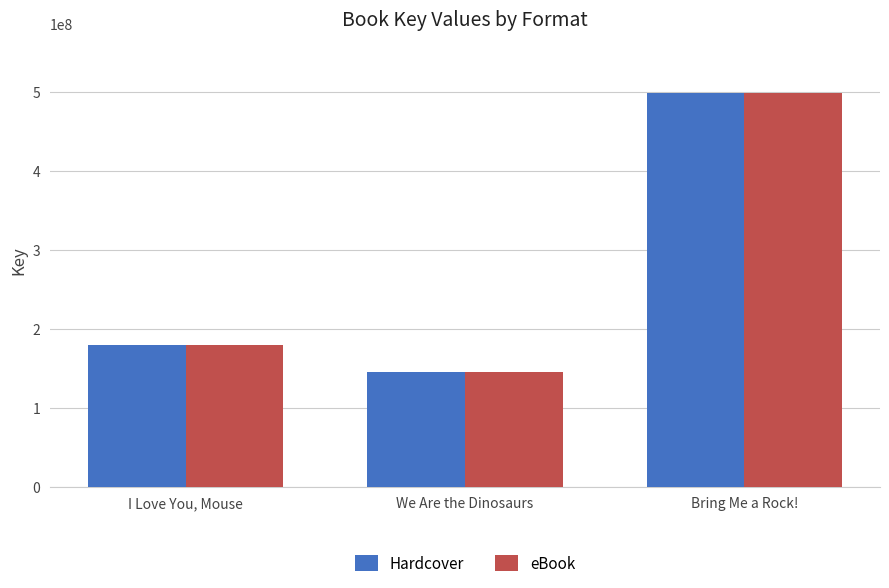

What is the average value of the Hardcover series?

274264831